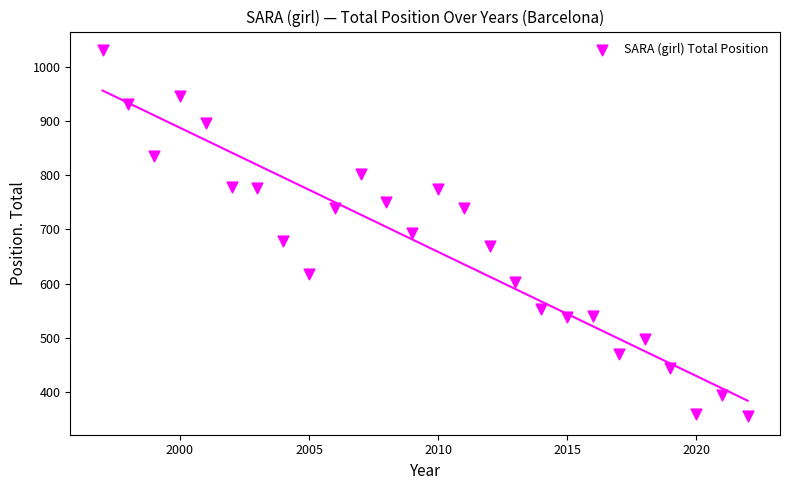

What is the range of Y values (max minus min)?

676